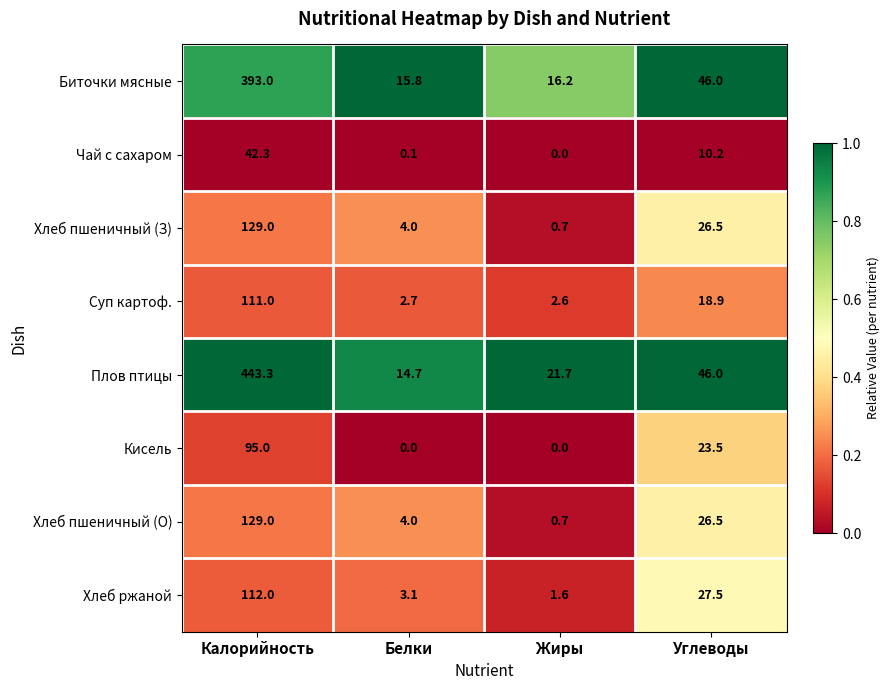

What is the difference between the highest and lowest values at Углеводы?

35.8